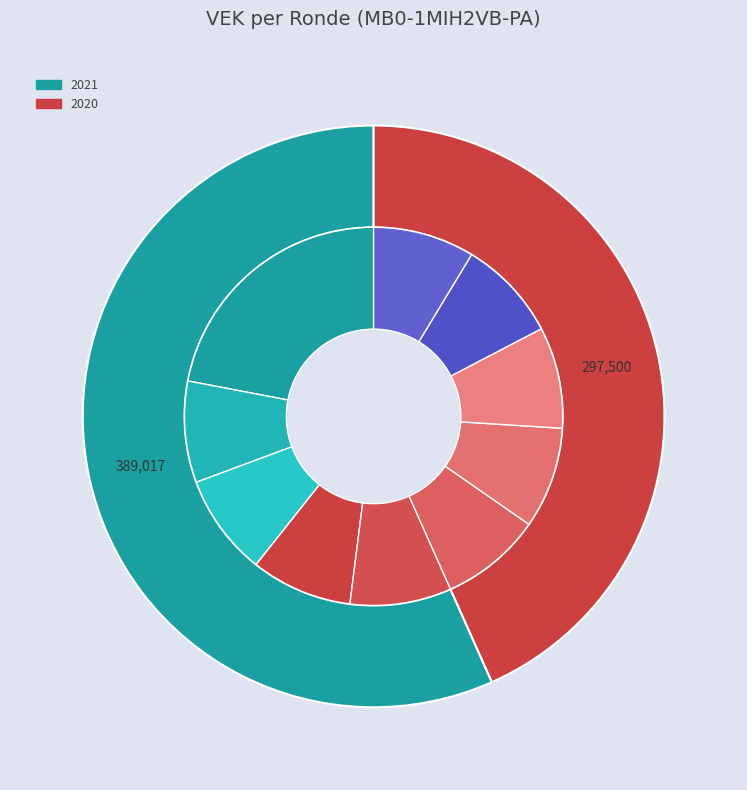

What is the total percentage of 2022 1ste aanpassing – ontwerp and 2020 2de aanpassing - ontwerp?

8.7%